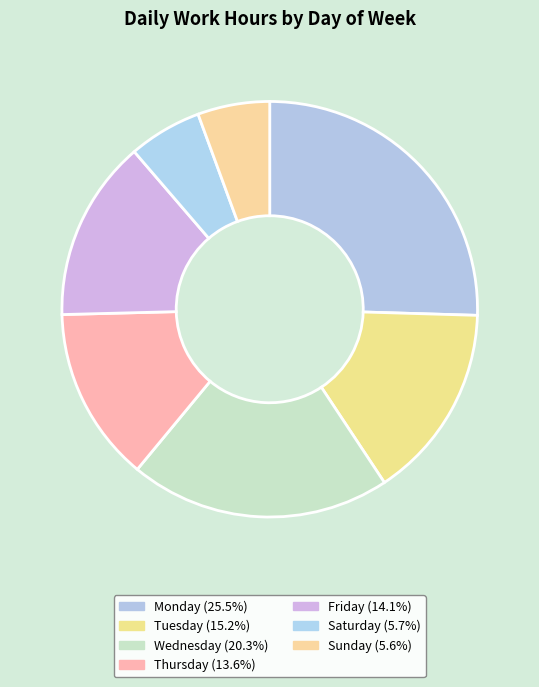

How many segments does this pie chart have?

7